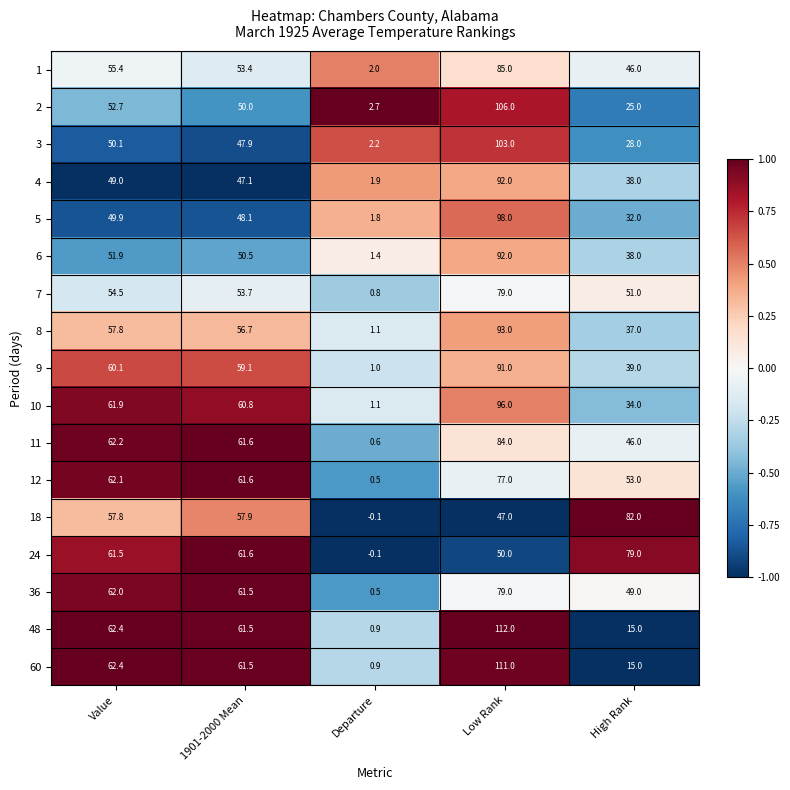

Rank the categories by 18 value from lowest to highest.

Departure, Low Rank, Value, 1901-2000 Mean, High Rank